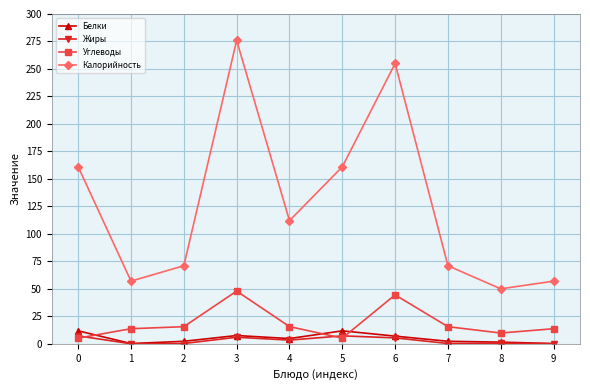

What is the total value across all series at 0?

185.2